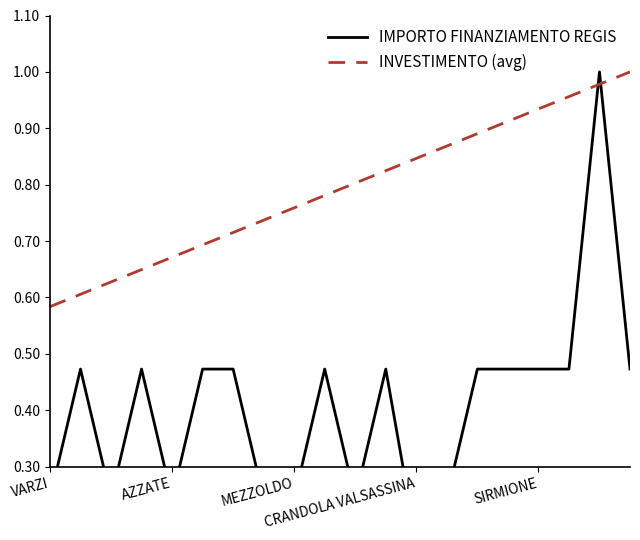

At which category is the sum across all series the highest?

18